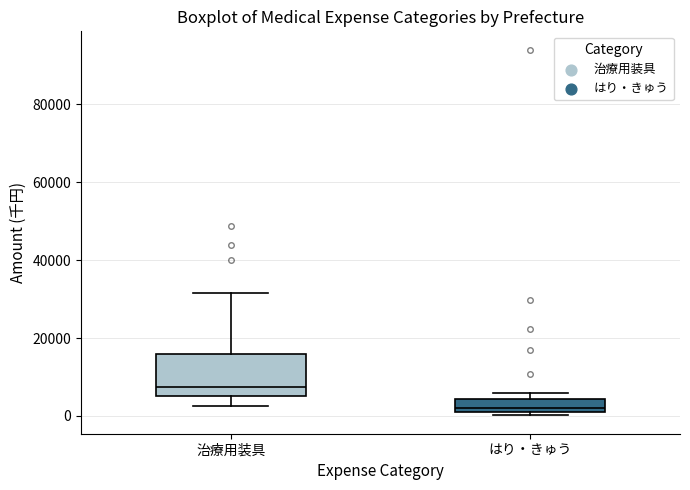

Reading left to right, transcribe this box plot: for each box, give where its median line is, the range the box spans, and where its two whiskers end, as read against the y-axis. The values are not printed on the chart, so give them approximately, as read against the axis.

治療用装具: median 8000, box 6000 to 16000, whiskers 2000 to 32000
はり・きゅう: median 2000, box 0 to 4000, whiskers 0 (just below the box's lower edge) to 6000